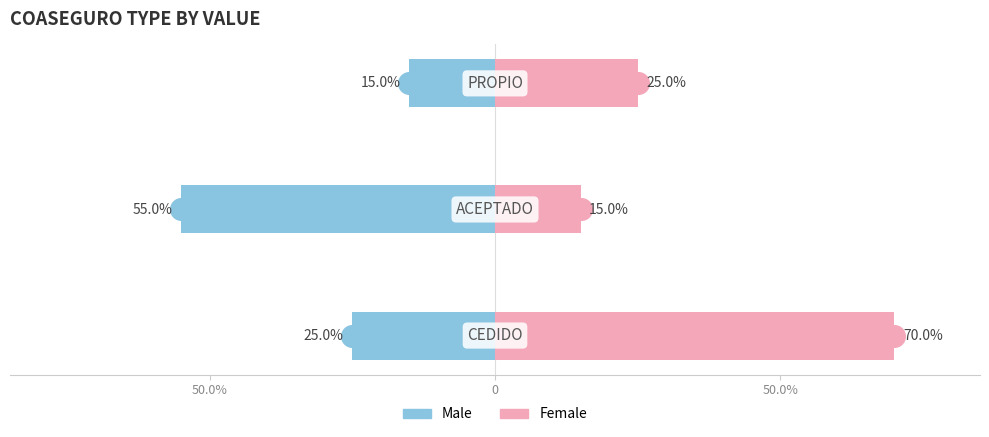

How many bars are there in total?

6